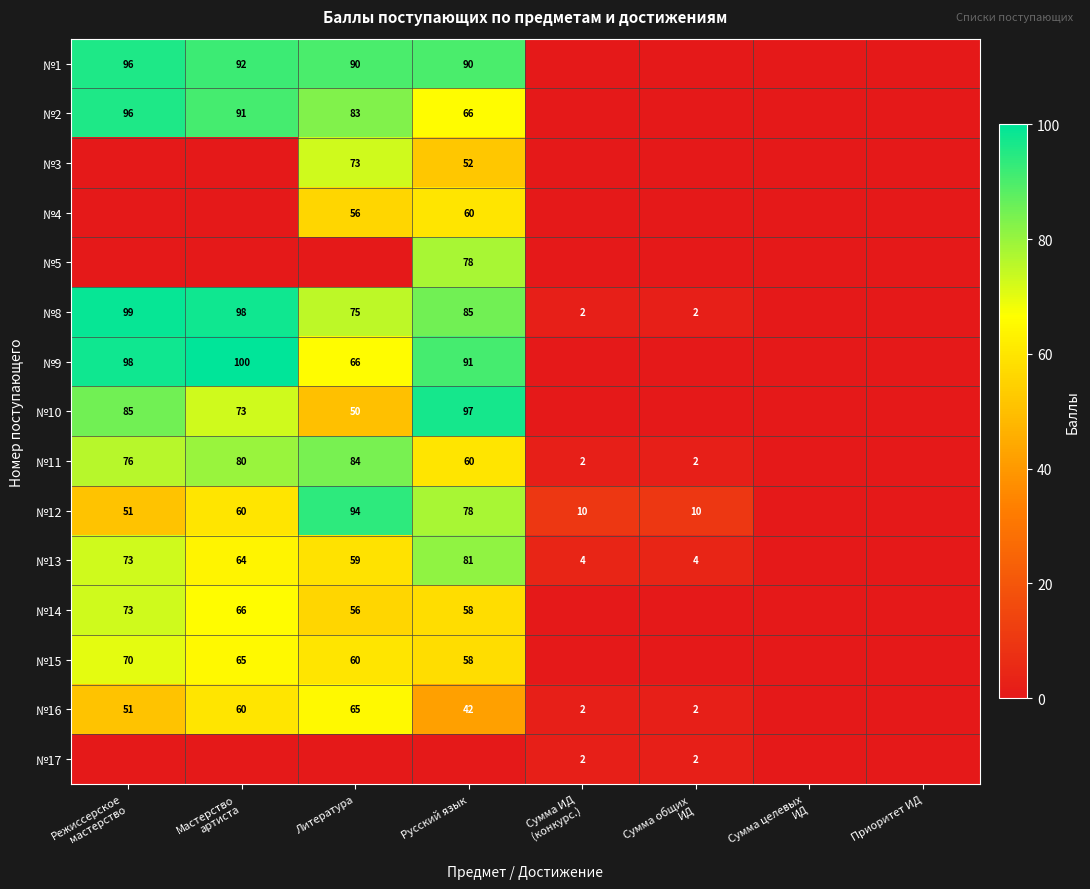

Rank the categories by №8 value from lowest to highest.

Сумма целевых ИД, Приоритет ИД, Сумма ИД (конкурс.), Сумма общих ИД, Литература, Русский язык, Мастерство артиста, Режиссерское мастерство